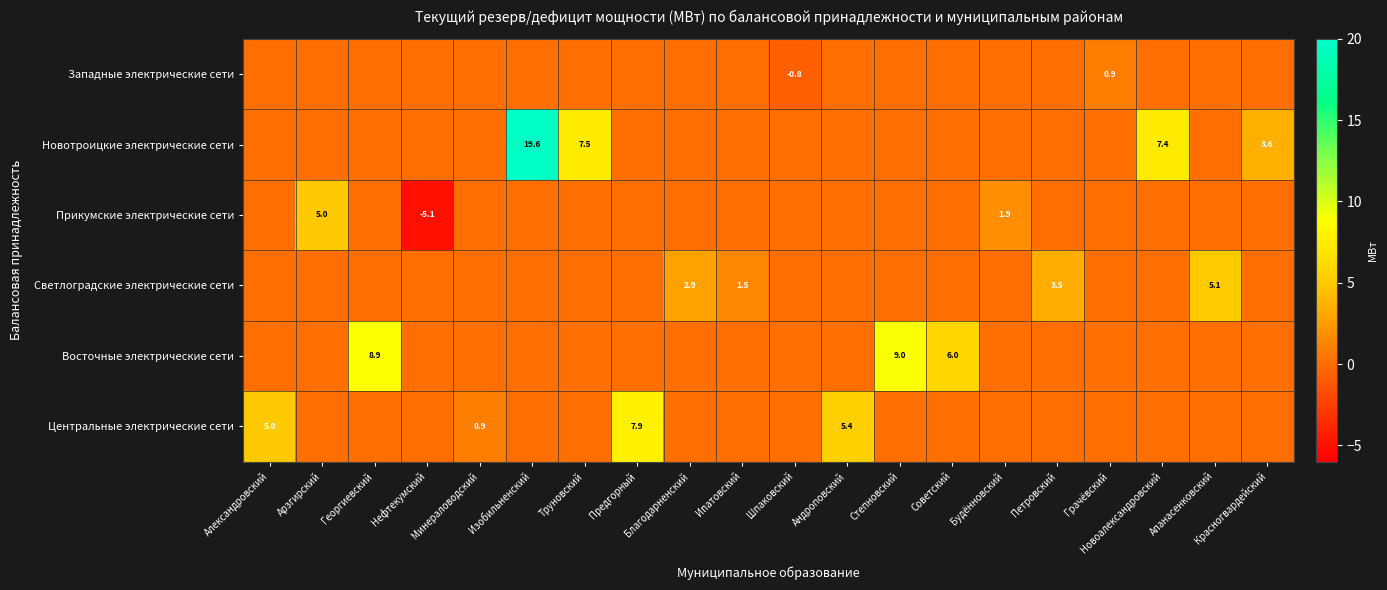

What is the average value of the Восточные электрические сети series?

1.2